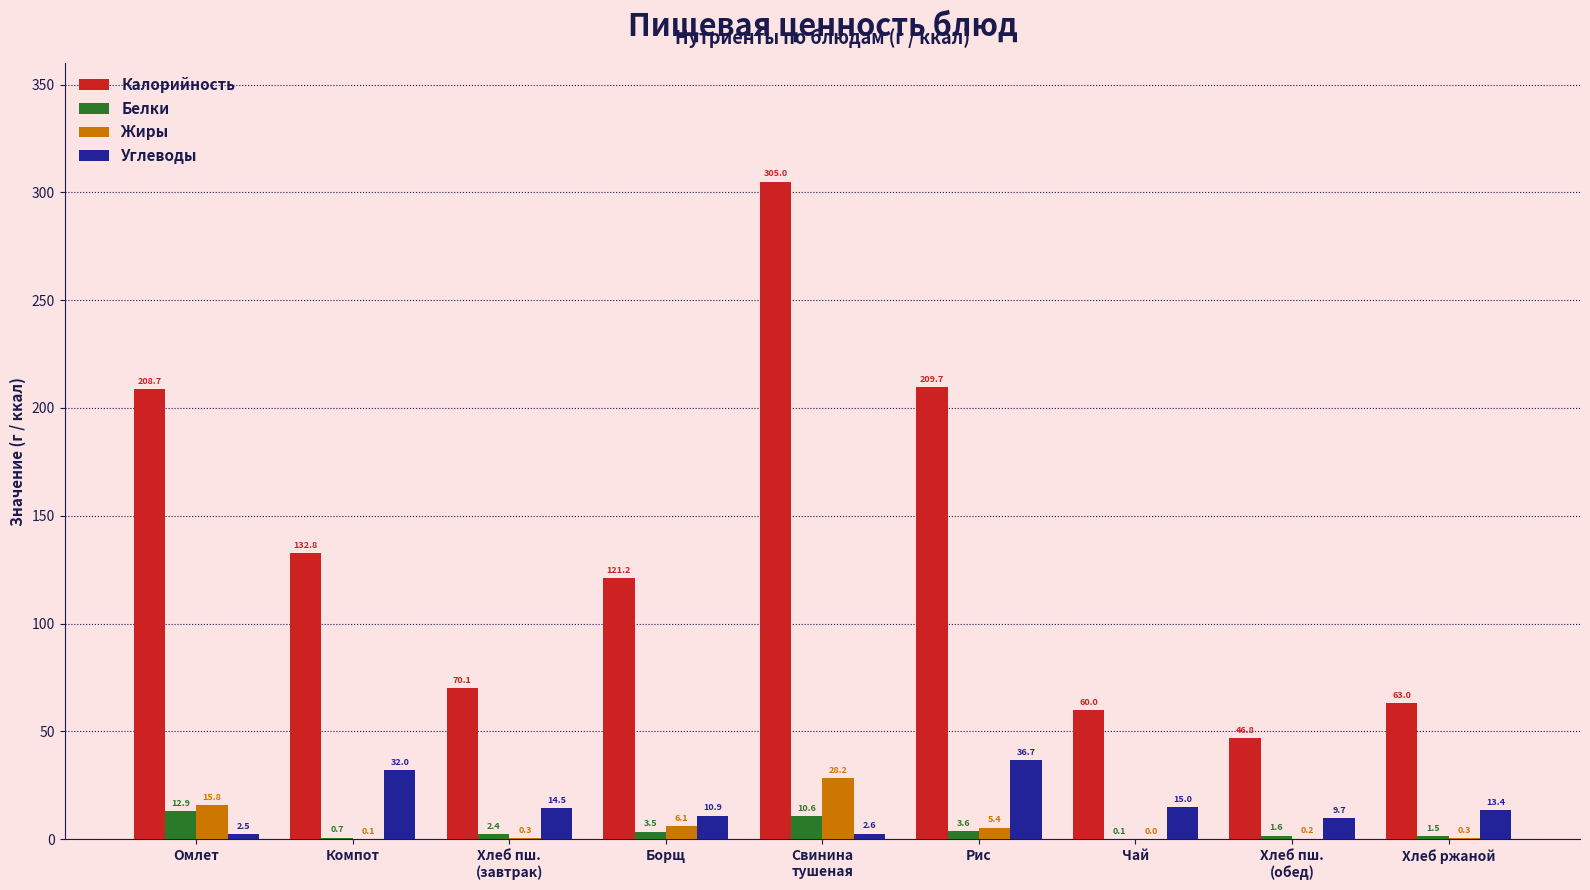

Is it true that Углеводы equals 10.9 at Борщ?

True